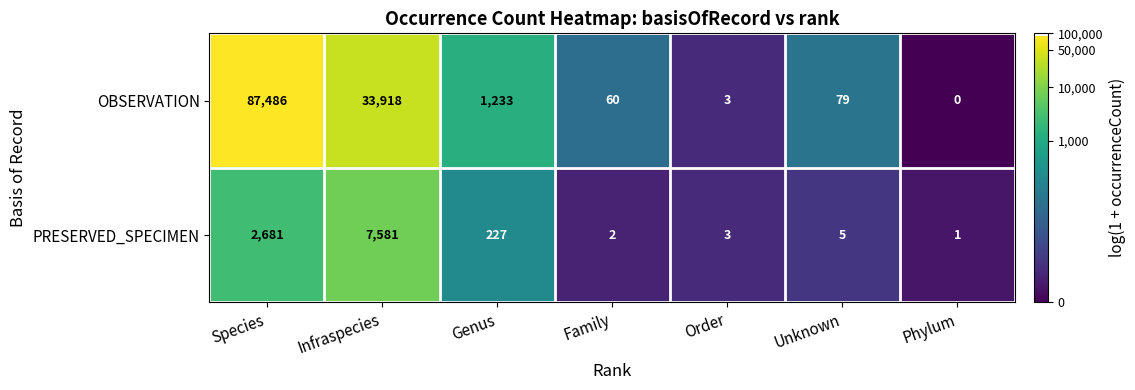

At Unknown, list the series in order from largest to smallest.

OBSERVATION, PRESERVED_SPECIMEN